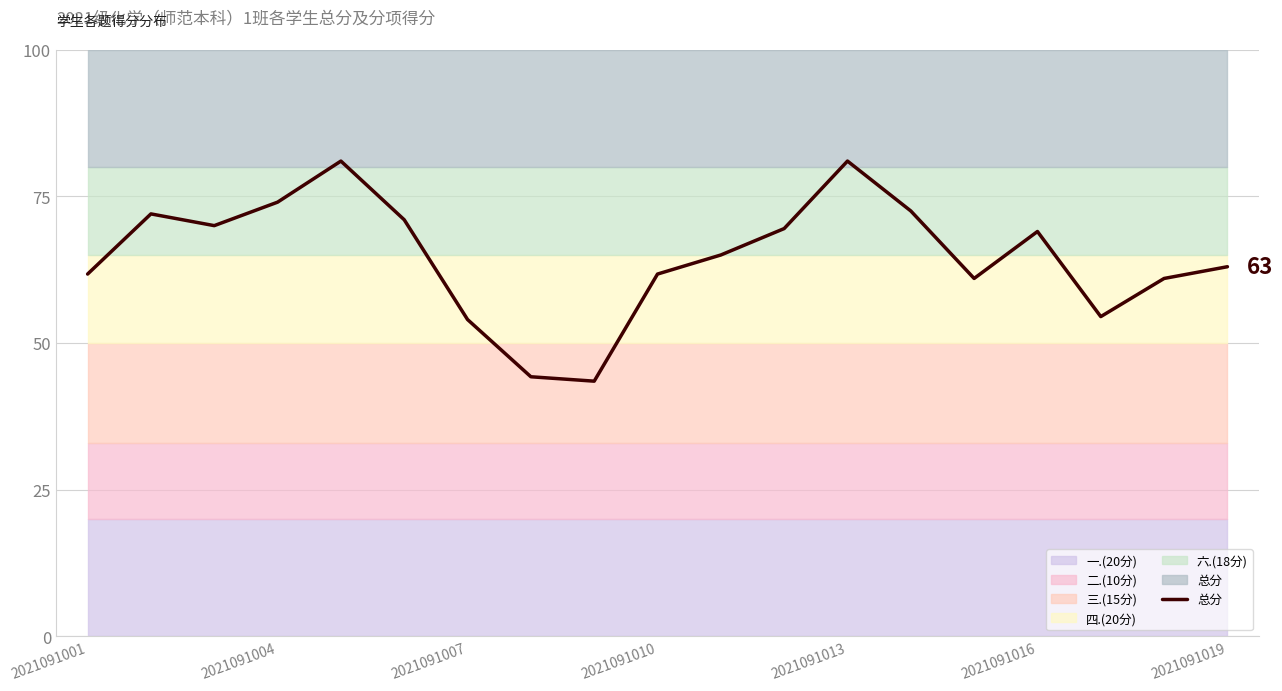

How many data points are above 65?

9